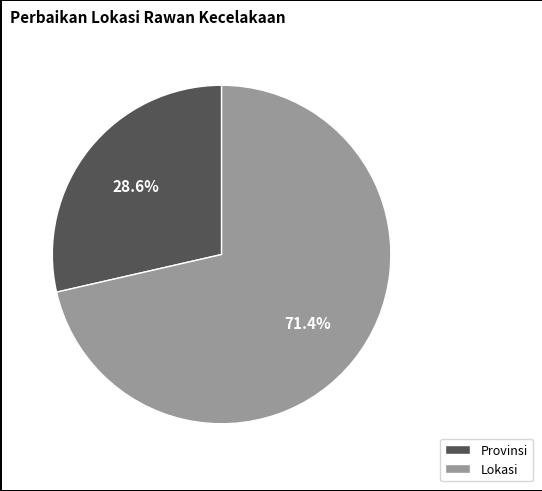

What is the smallest slice in the pie chart?

Provinsi